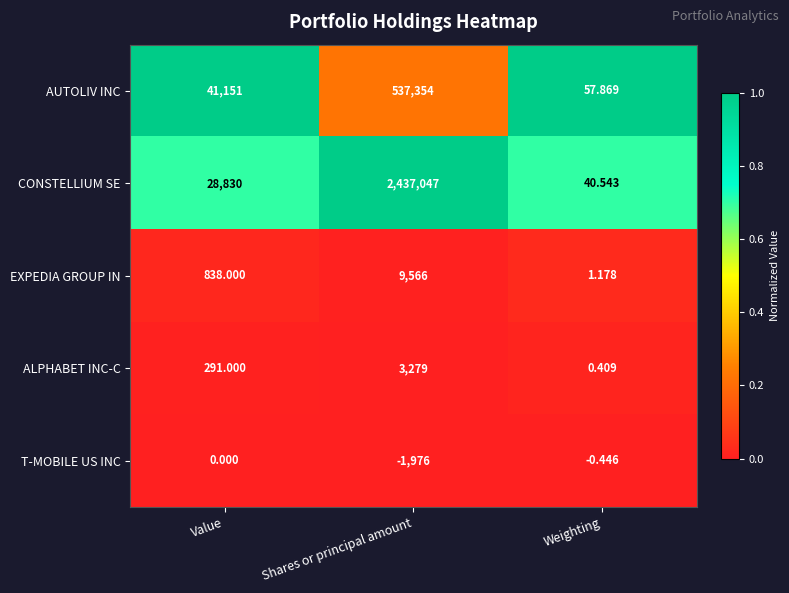

Rank the categories by AUTOLIV INC value from lowest to highest.

Weighting, Value, Shares or principal amount